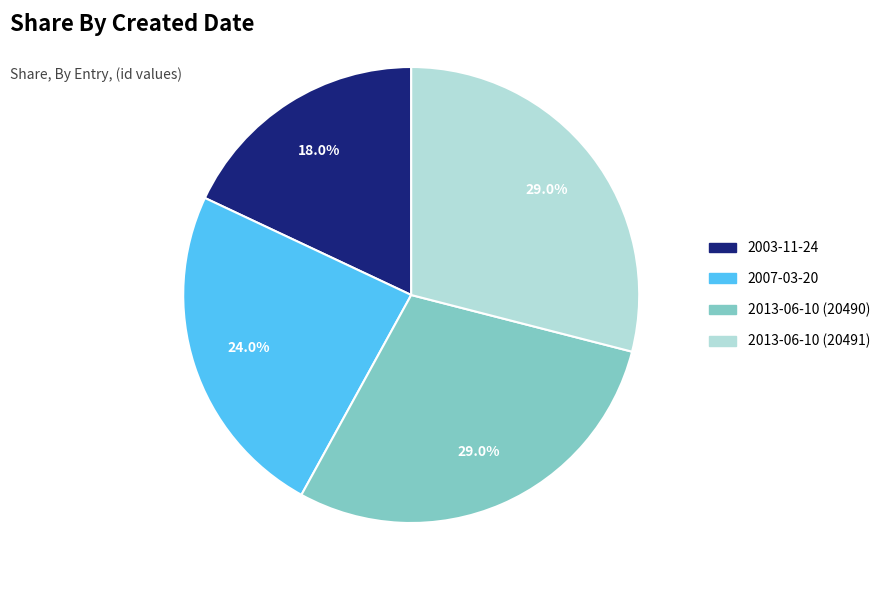

Is there any slice that represents more than half of the pie?

No